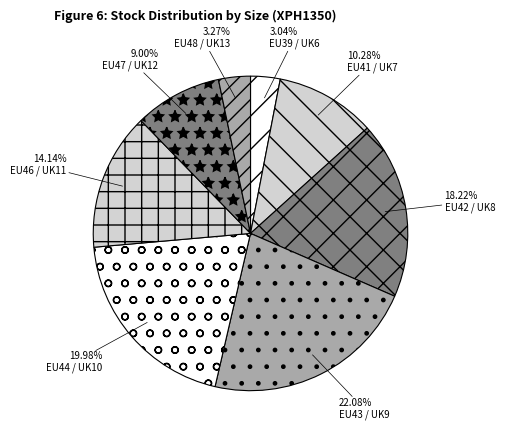

Between EU46 / UK11 and EU39 / UK6, which is larger?

EU46 / UK11